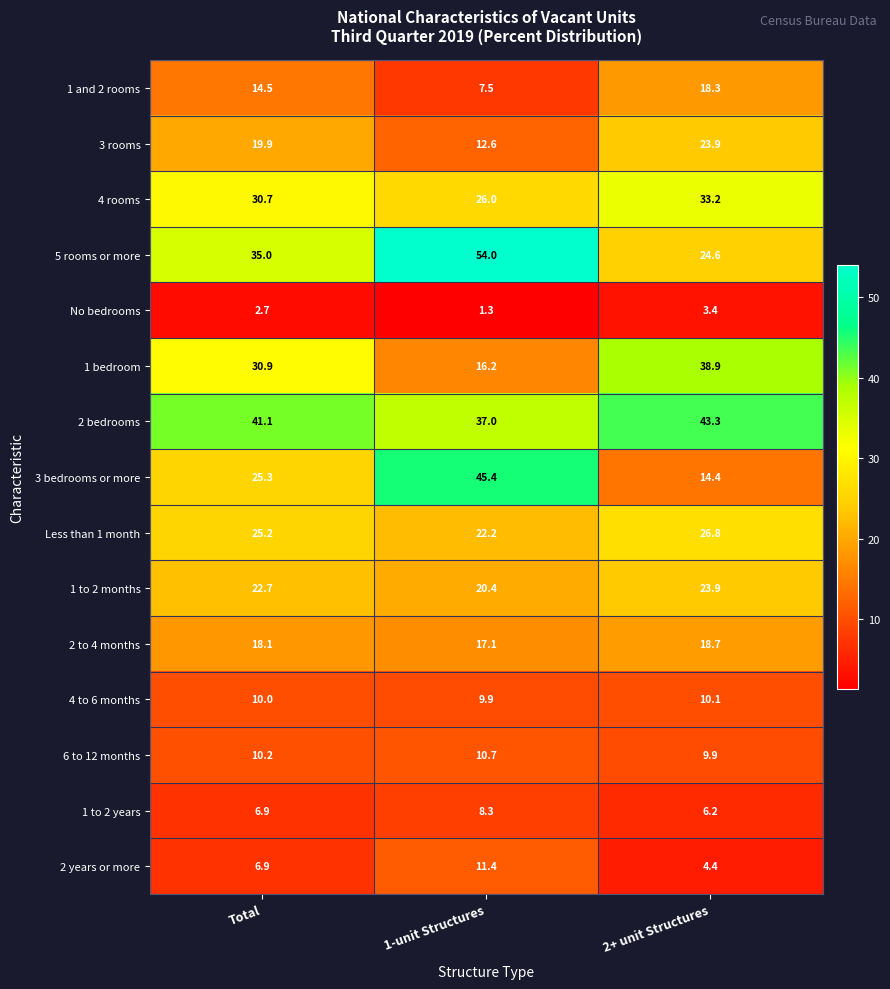

True or false: 4 to 6 months has a value of 5.5 at Total.

False